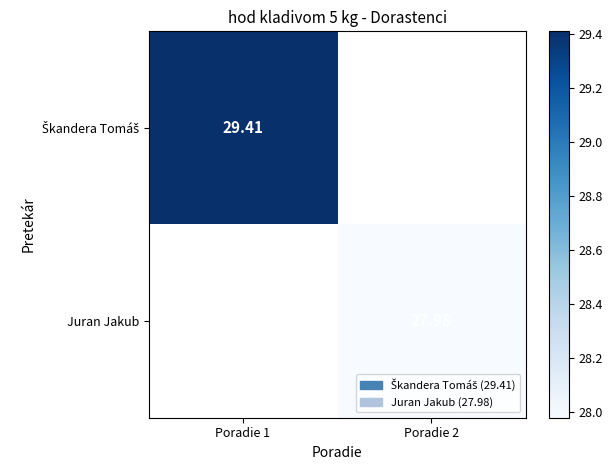

Is the value of Škandera Tomáš at Poradie 2 greater than the value of Juran Jakub at Poradie 2?

No